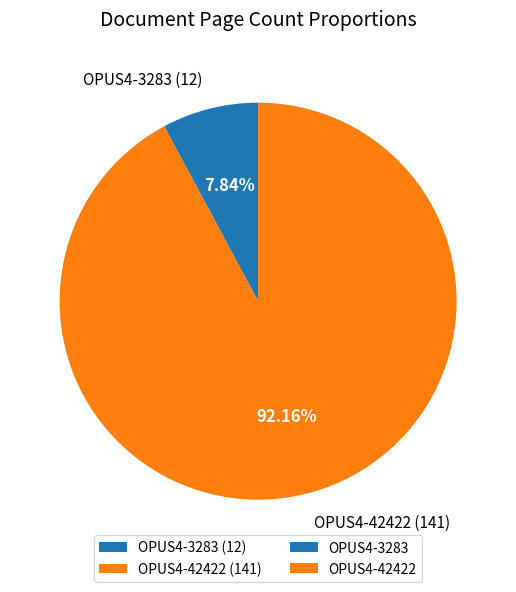

What is the smallest slice in the pie chart?

OPUS4-3283